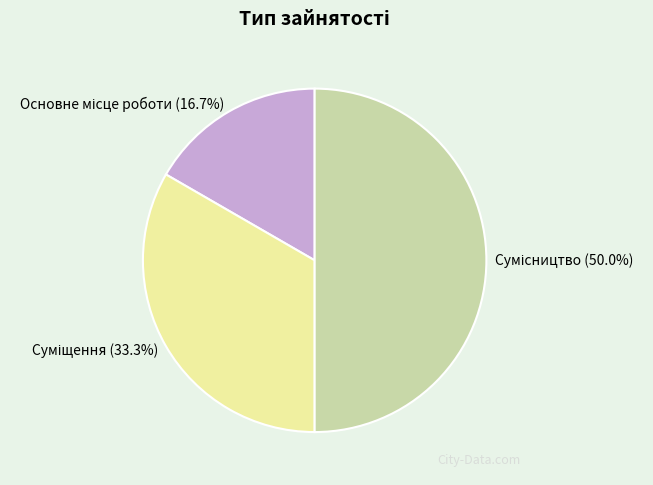

To the nearest percent, what is the difference between the largest and smallest slice percentages?

33%